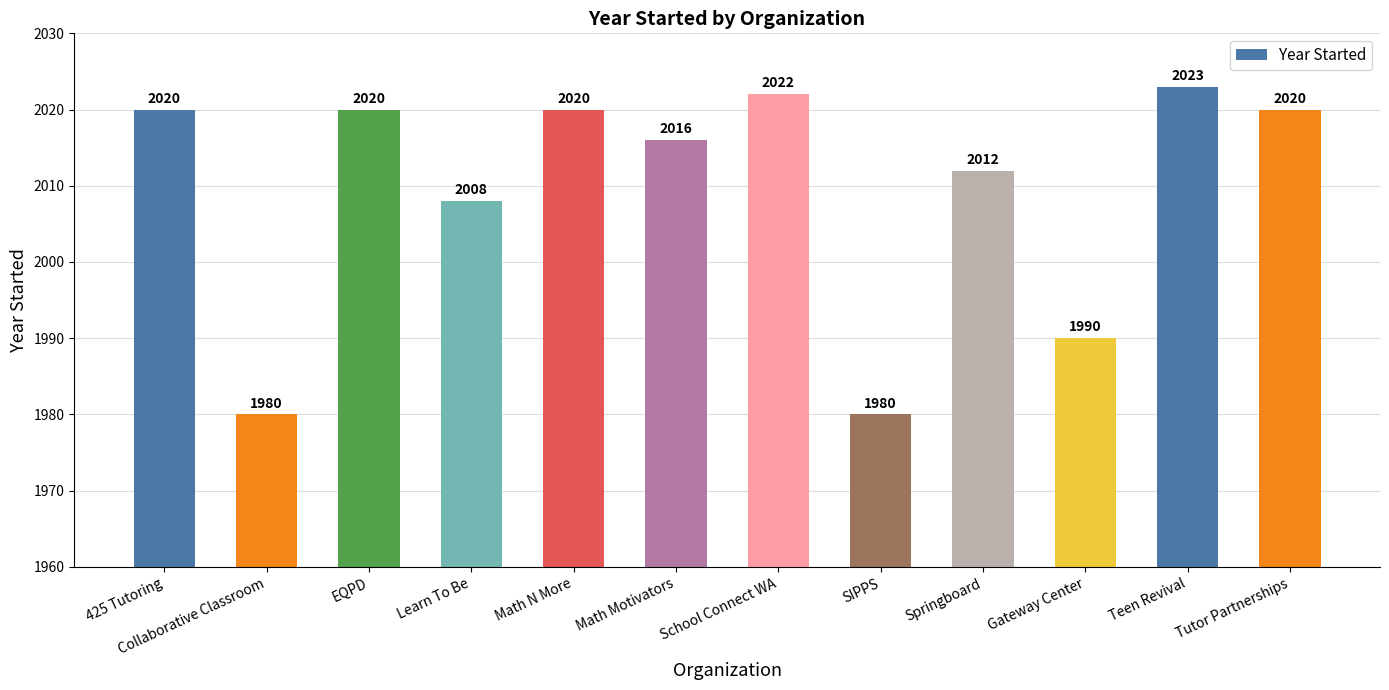

What is the value of the 2nd bar from the left?

1980